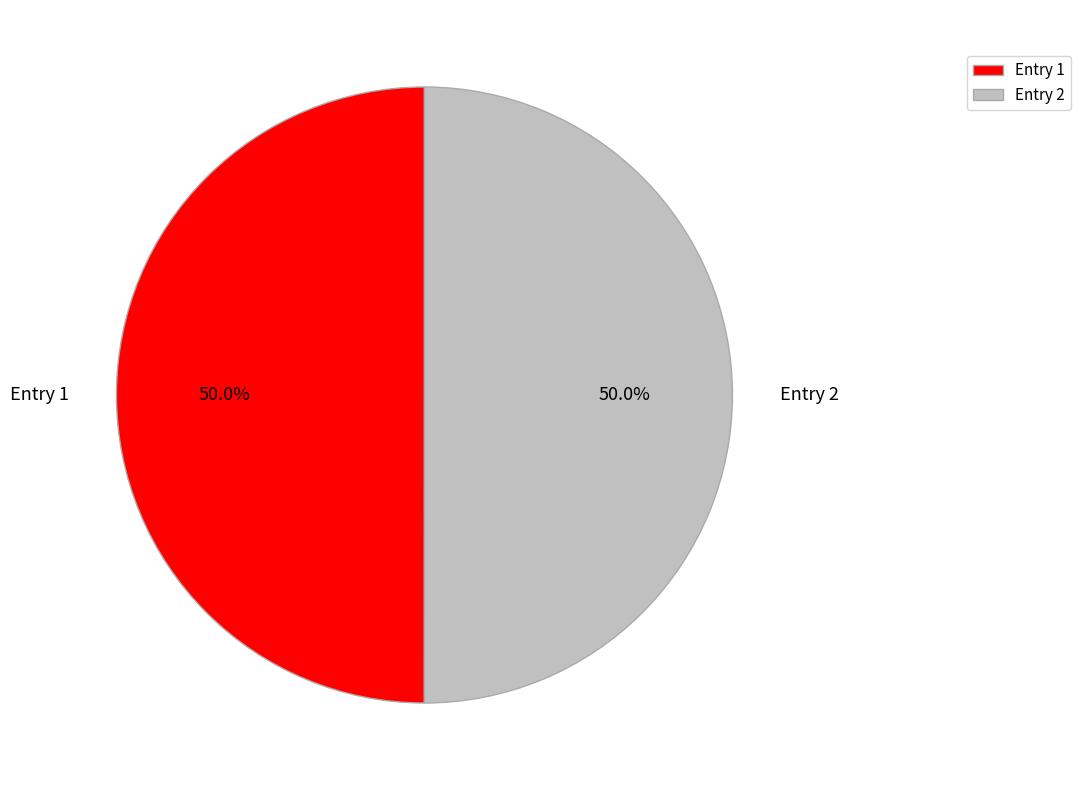

How much of the chart is everything except Entry 1?

50.0%